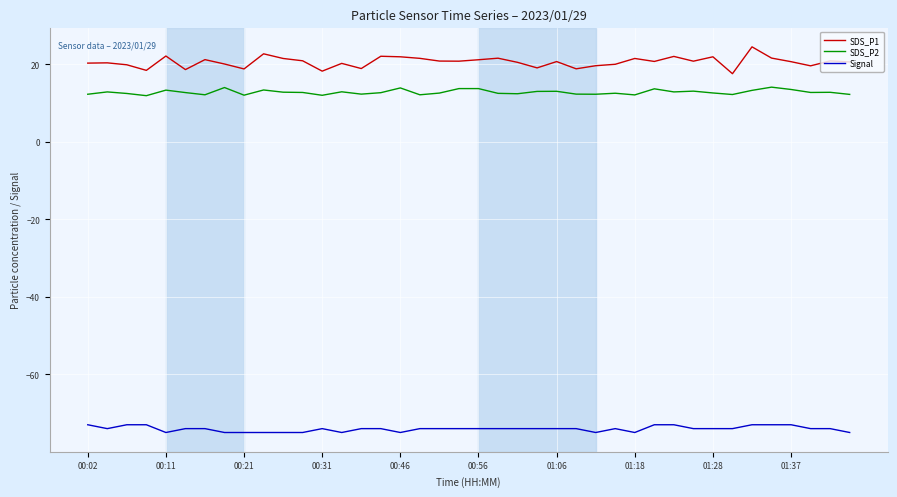

True or false: SDS_P1 and SDS_P2 cross at least once.

False